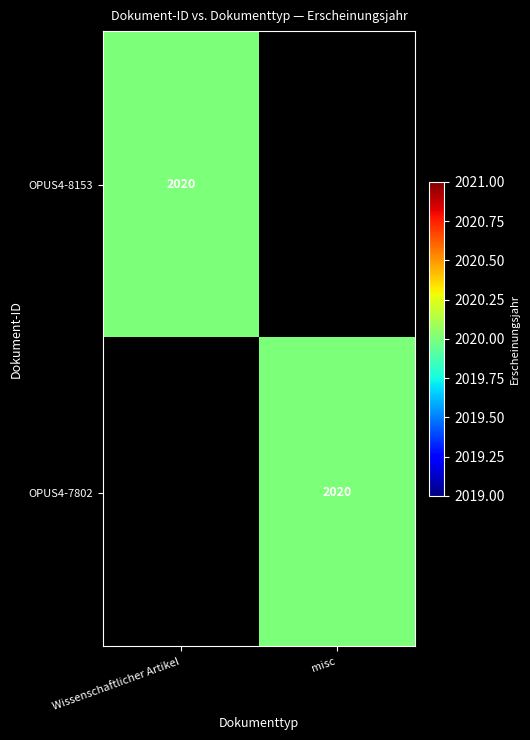

Is it true that OPUS4-7802 equals 1169 at misc?

False